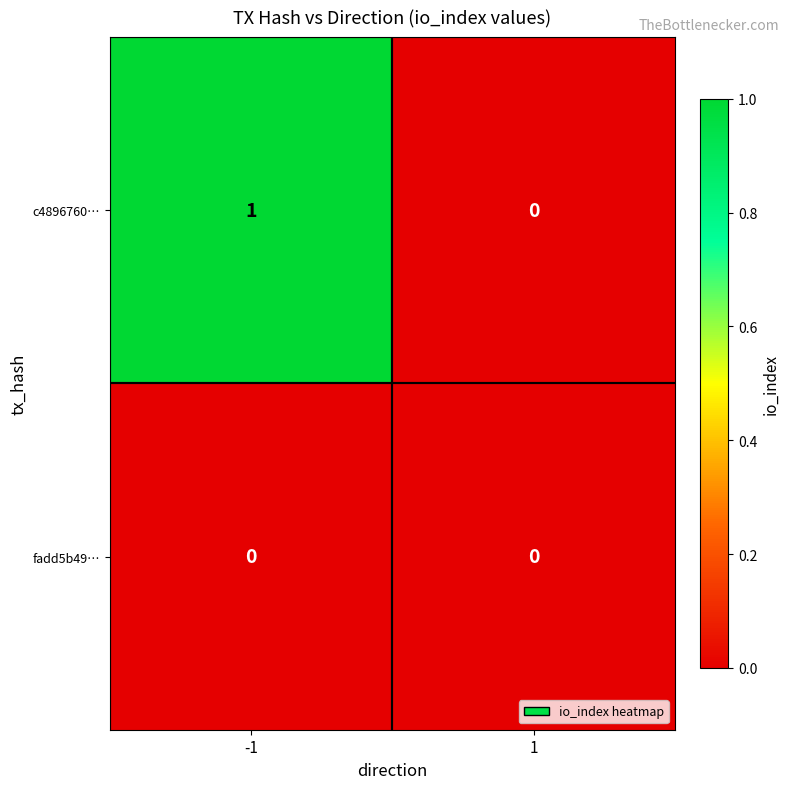

Rank the series at -1 from highest to lowest value.

c4896760…, fadd5b49…